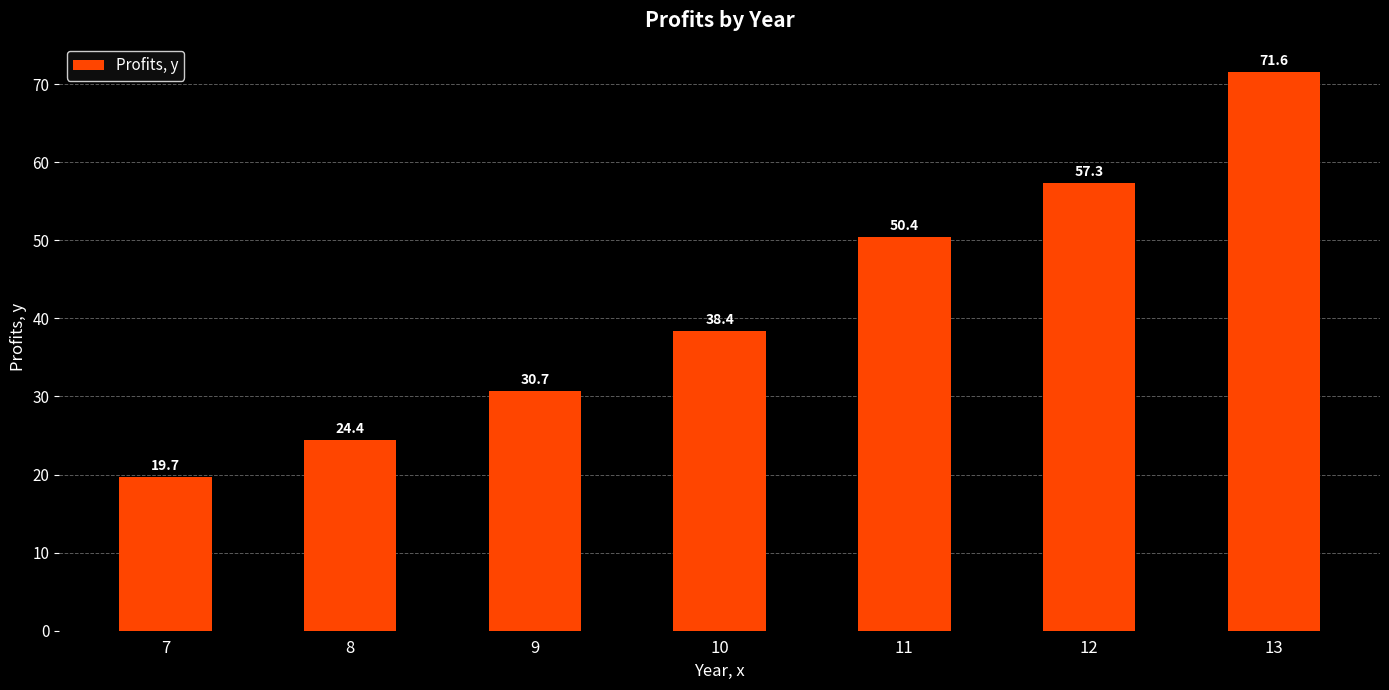

What is the difference between the values at 7 and 10?

18.7